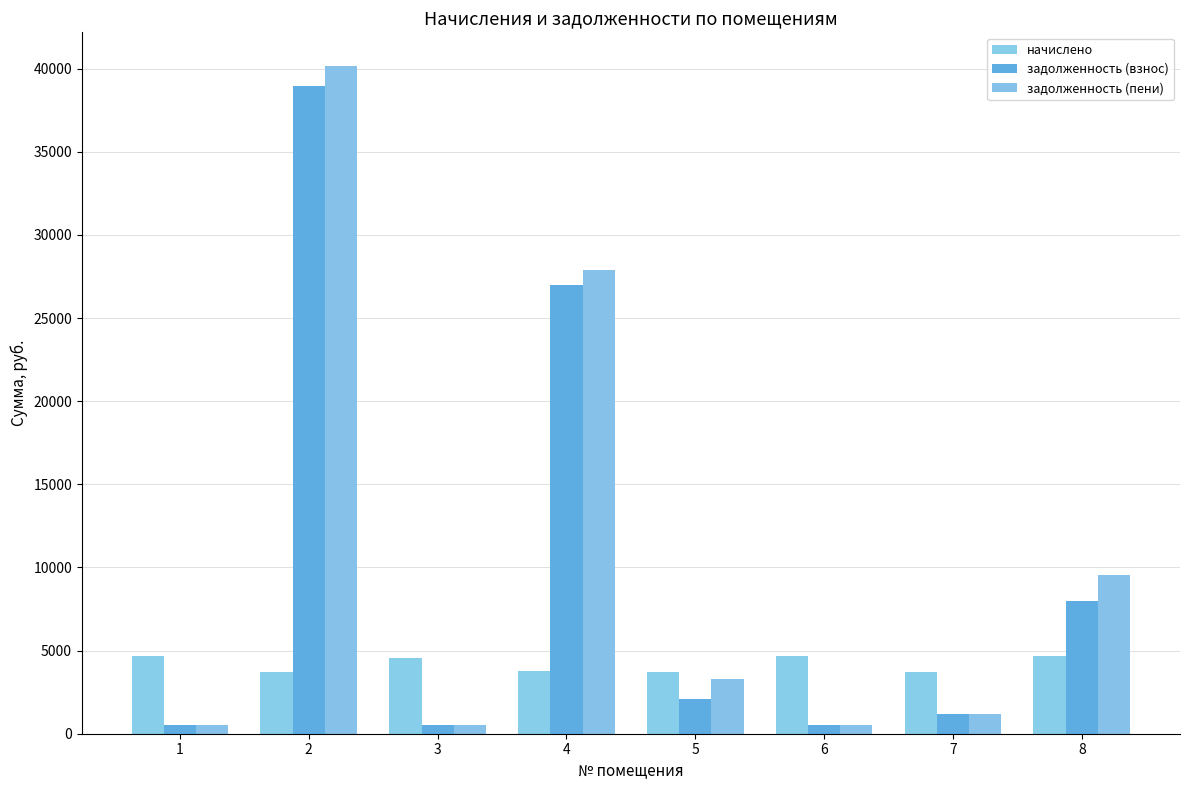

Which series has the largest range (max minus min)?

задолженность (пени)